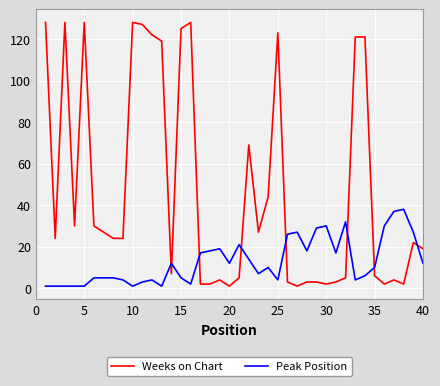

Reading left to right, what are all the values shown in this chart?

Weeks on Chart: 128	24	128	30	128	30	27	24	24	128	127	122	119	7	125	128	2	2	4	1	5	69	27	44	123	3	1	3	3	2	3	5	121	121	6	2	4	2	22	19
Peak Position: 1	1	1	1	1	5	5	5	4	1	3	4	1	12	5	2	17	18	19	12	21	14	7	10	4	26	27	18	29	30	17	32	4	6	10	30	37	38	27	12